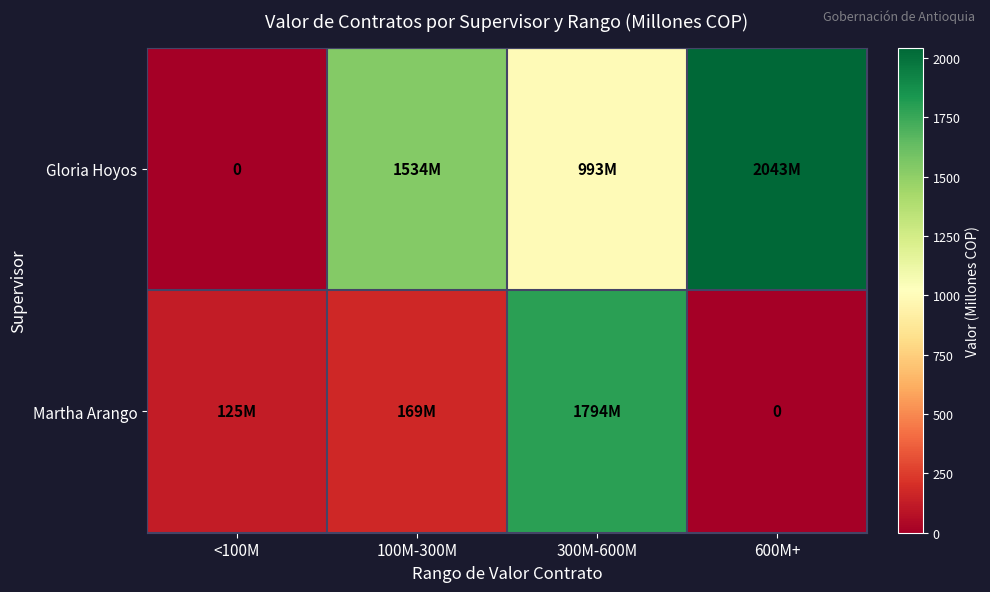

True or false: Gloria Hoyos has a value of 616.1 at 300M-600M.

False